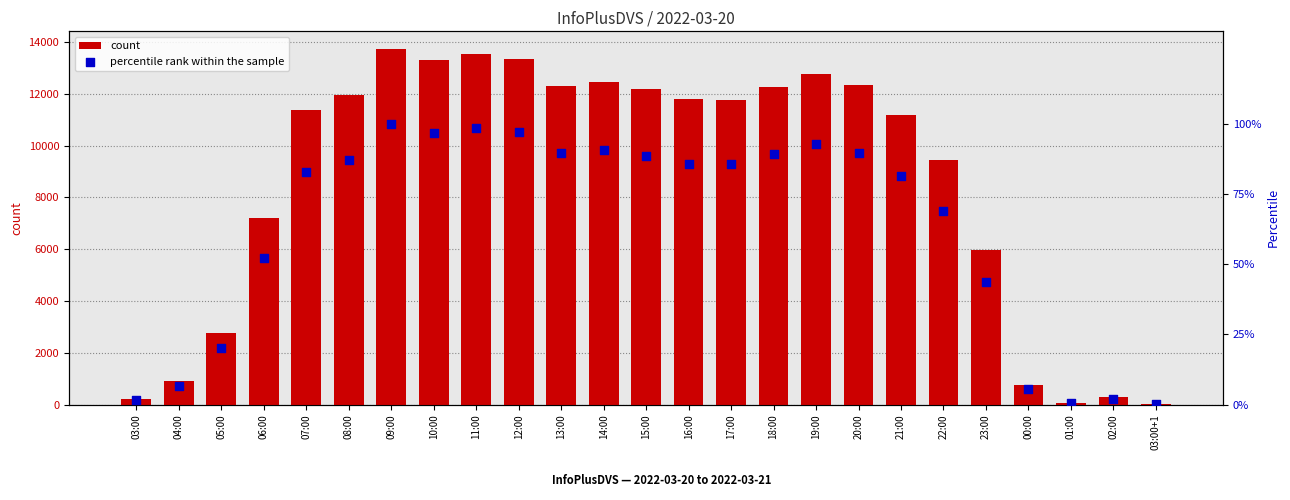

At how many categories does at least one series exceed 5323?

18